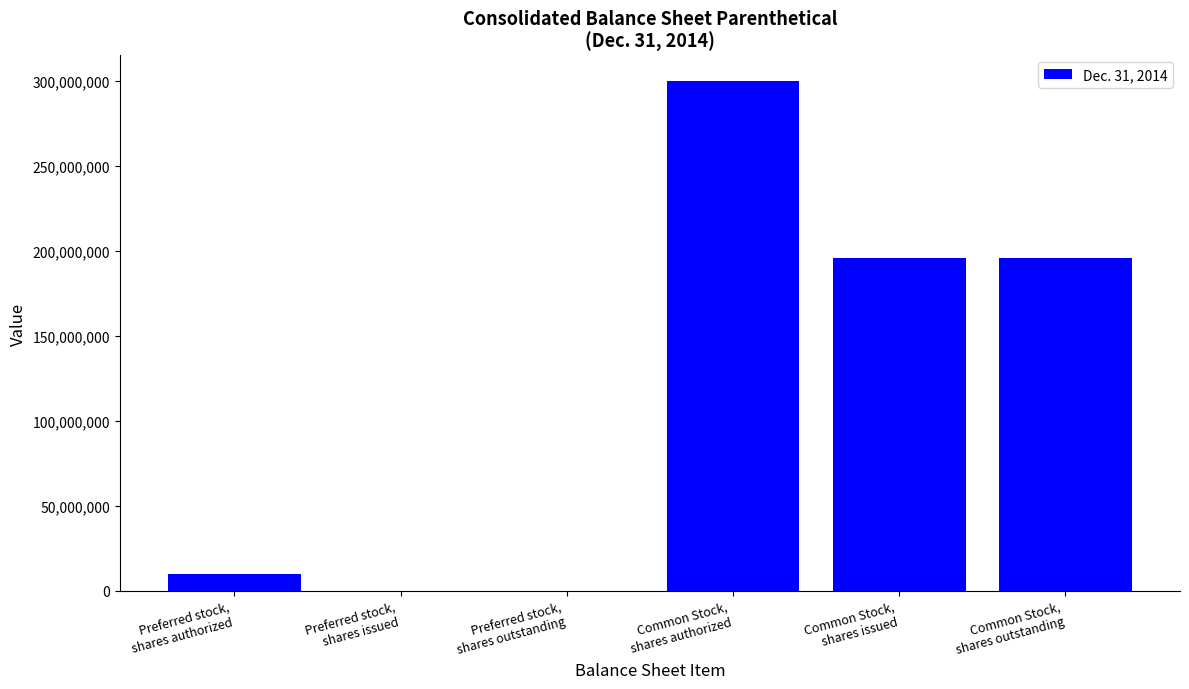

Reading left to right, what are all the values shown in this chart?

10000000	0	0	300000000	195601362	195601362